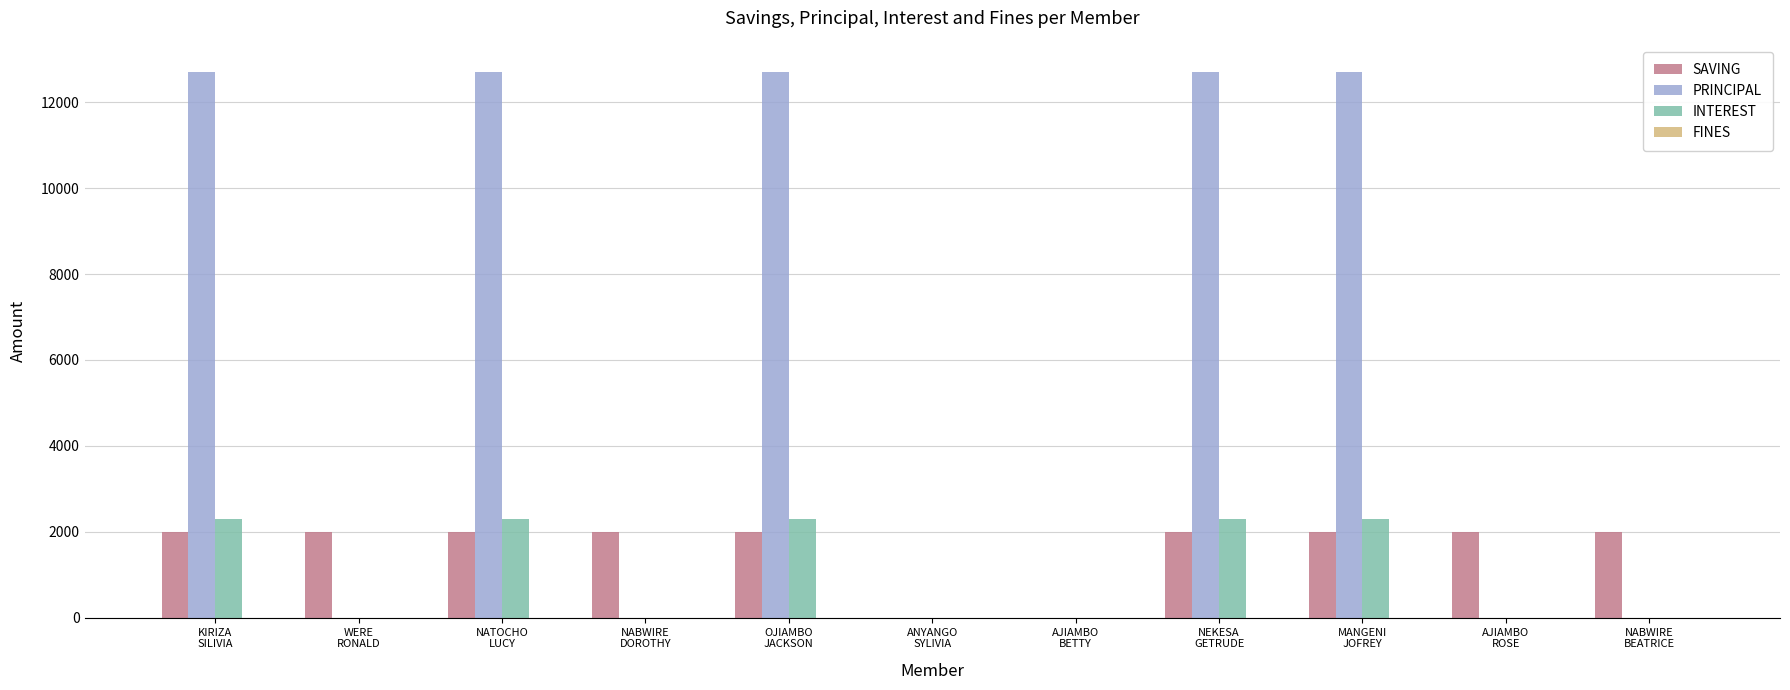

What is the sum of the SAVING values at WERE
RONALD and NABWIRE
DOROTHY?

4000